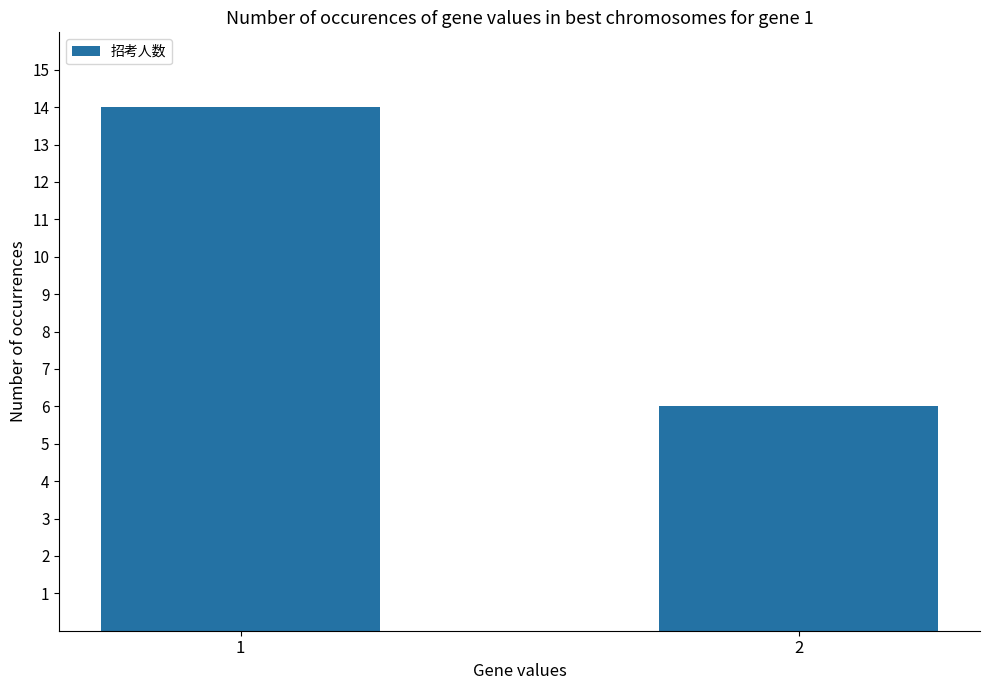

What is the value of the 2nd bar from the left?

6